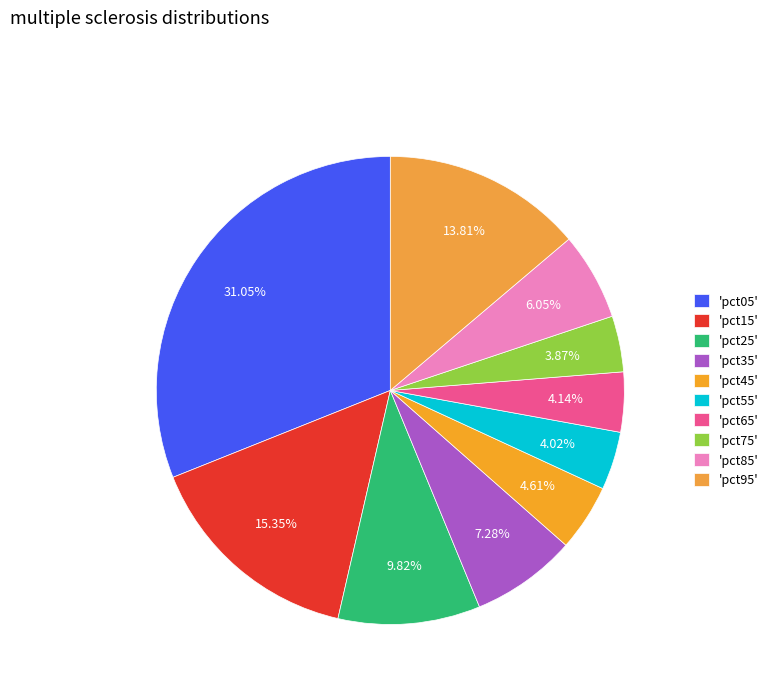

Count the number of slices in the pie.

10